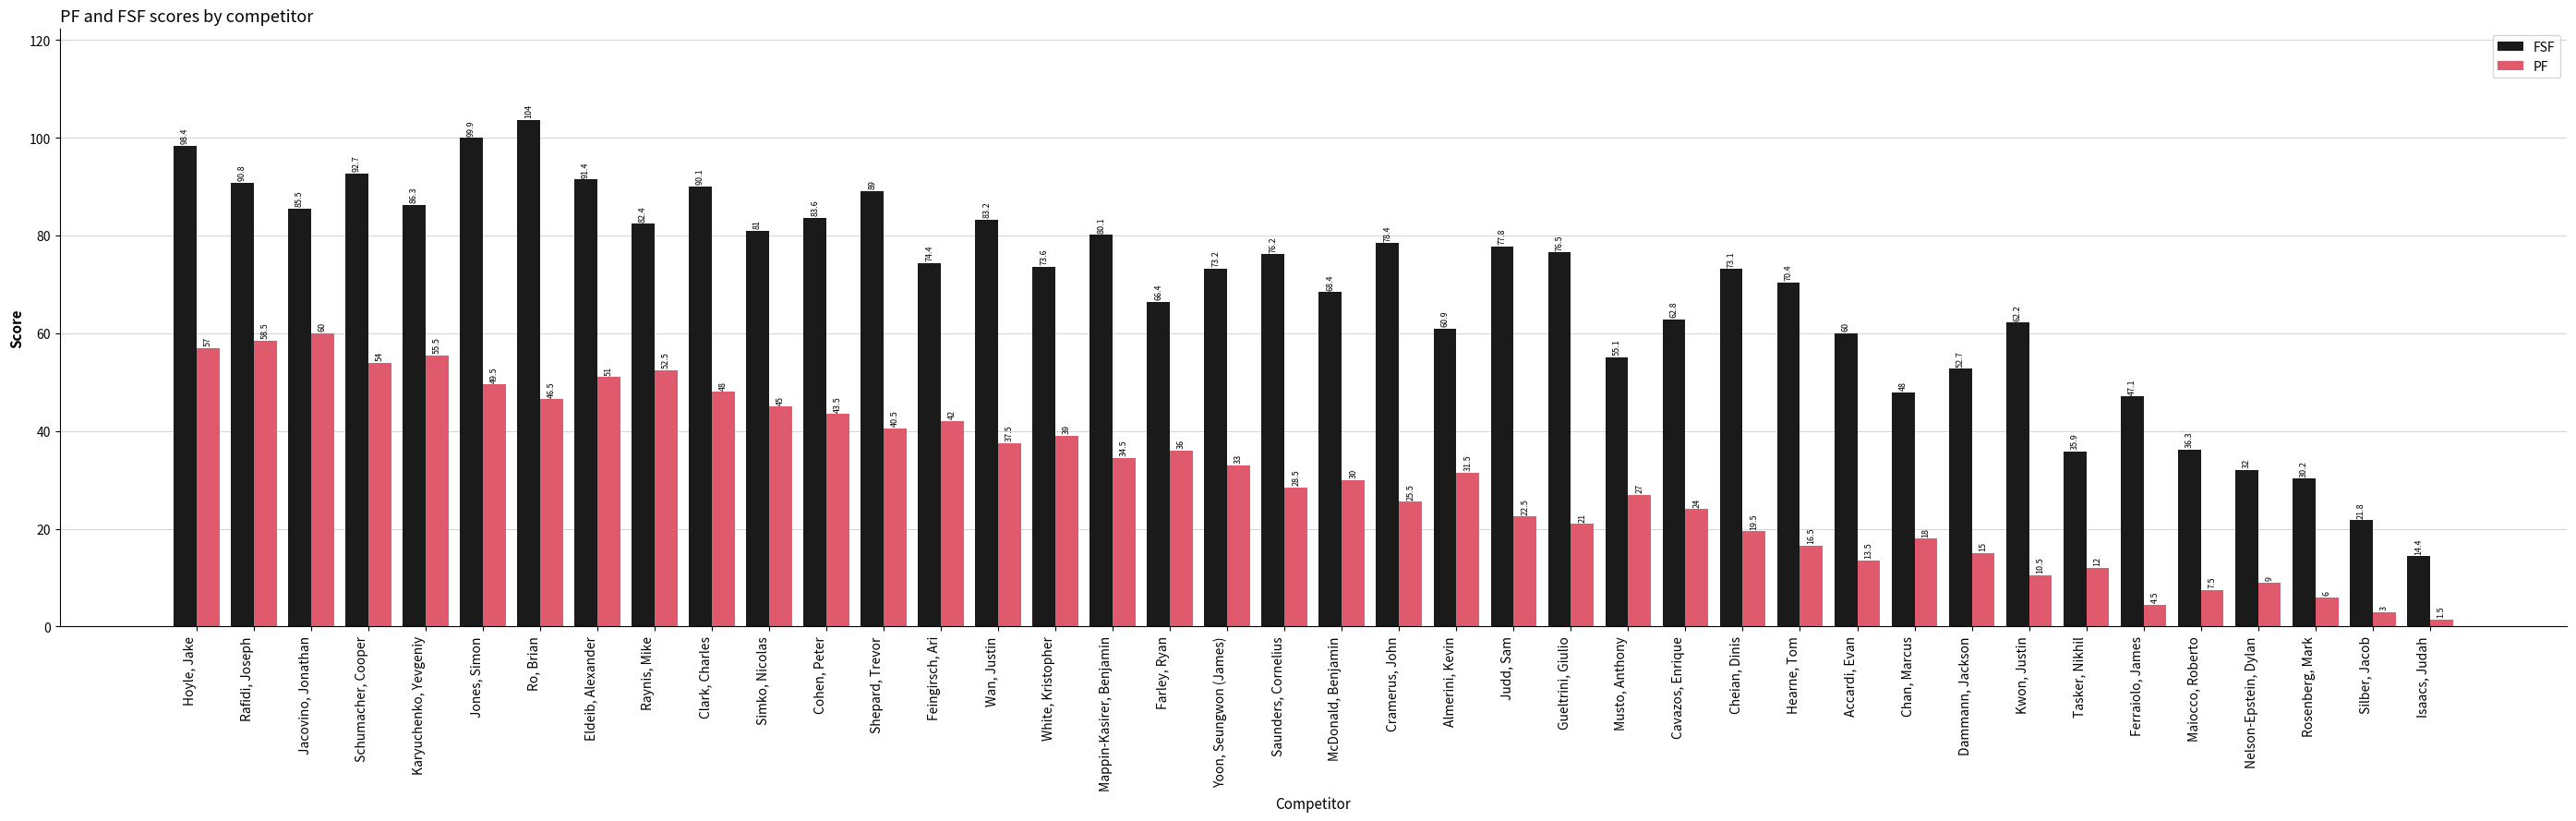

Which category has the lowest value in the FSF series?

Isaacs, Judah